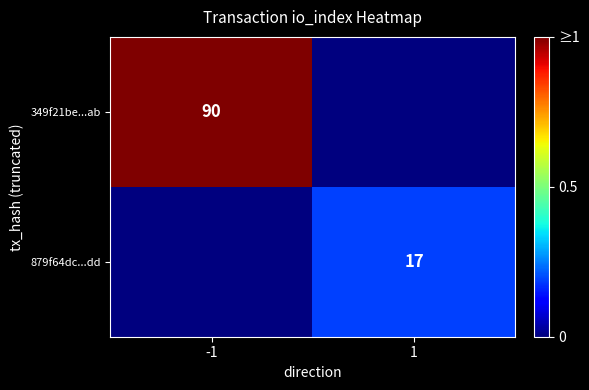

The 349f21be...ab series shows 90 at -1. True or false?

True